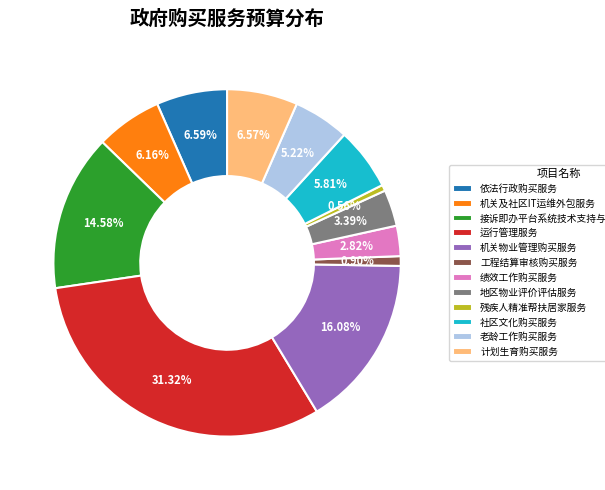

Between 机关物业管理购买服务 and 工程结算审核购买服务, which is larger?

机关物业管理购买服务